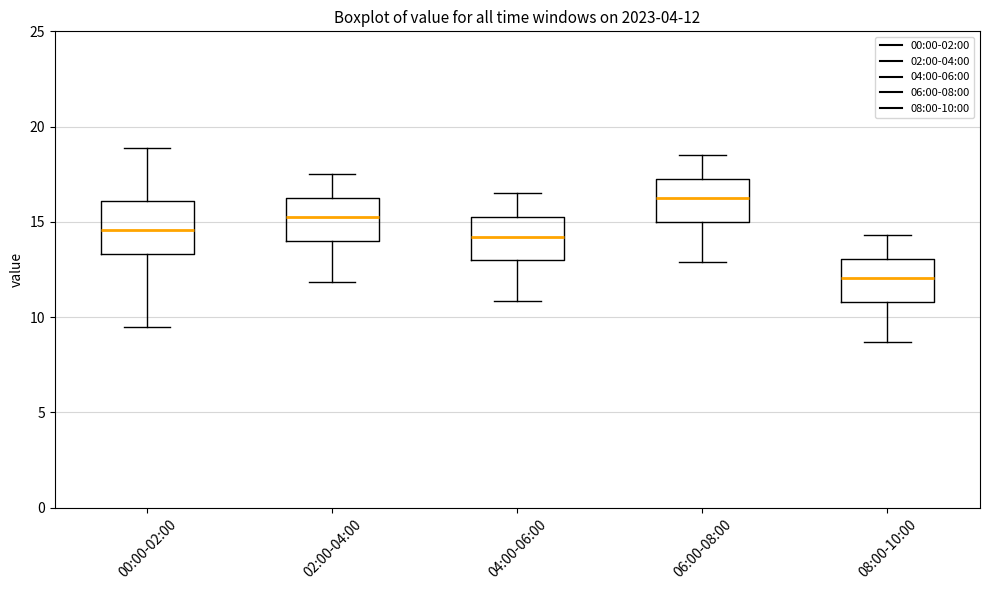

Which box is the tallest, from its lower edge to its upper edge?

00:00-02:00